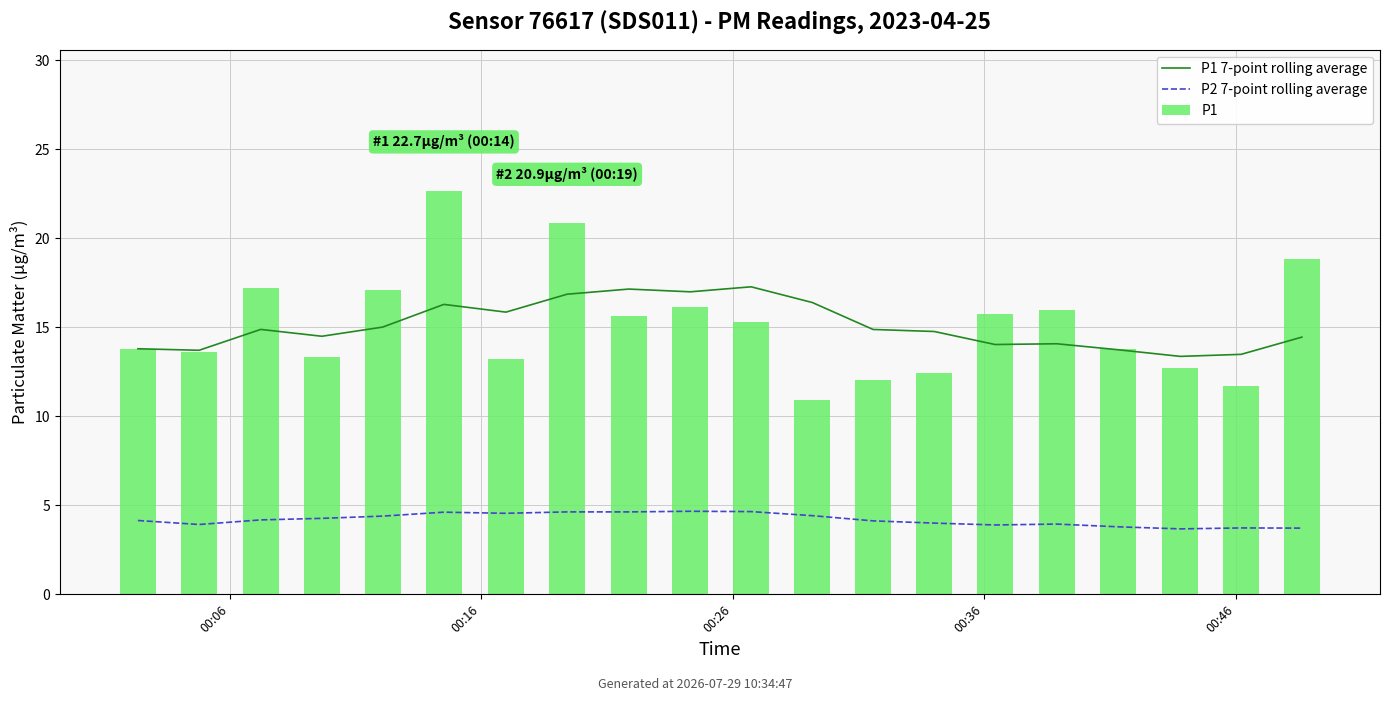

What is the approximate value of P2 7-point rolling average at 10?

4.6